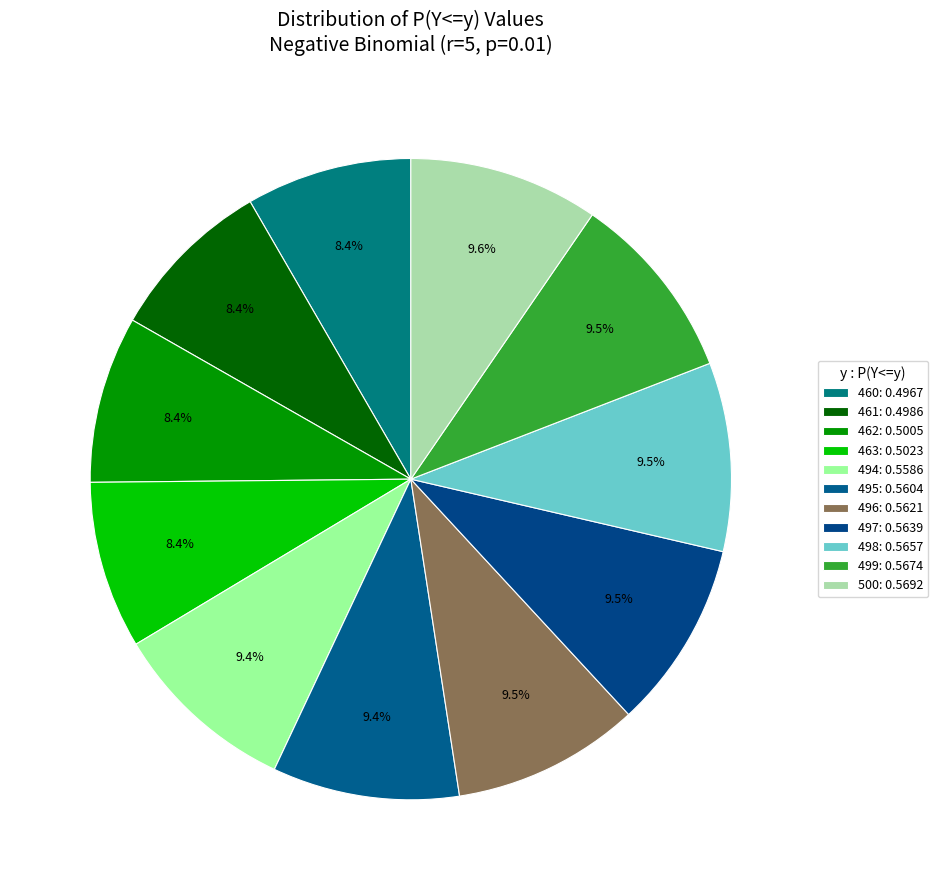

Count the number of slices in the pie.

11